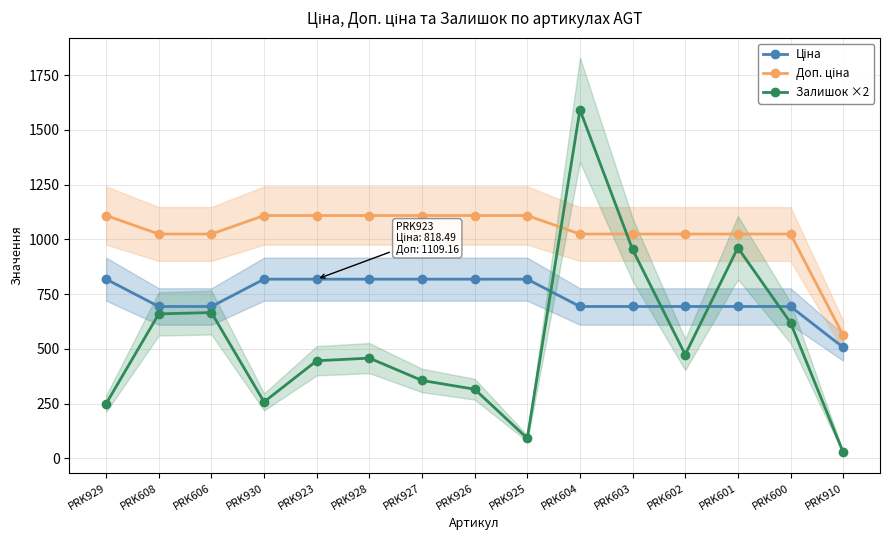

True or false: Ціна has more than 2 points higher than both neighbors.

False